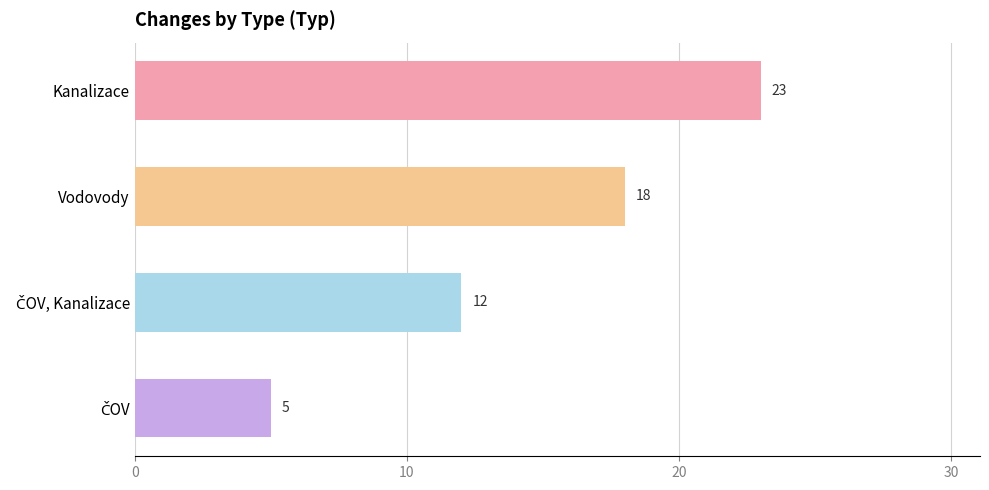

Reading bottom to top, transcribe all the data shown in this chart.

5	12	18	23